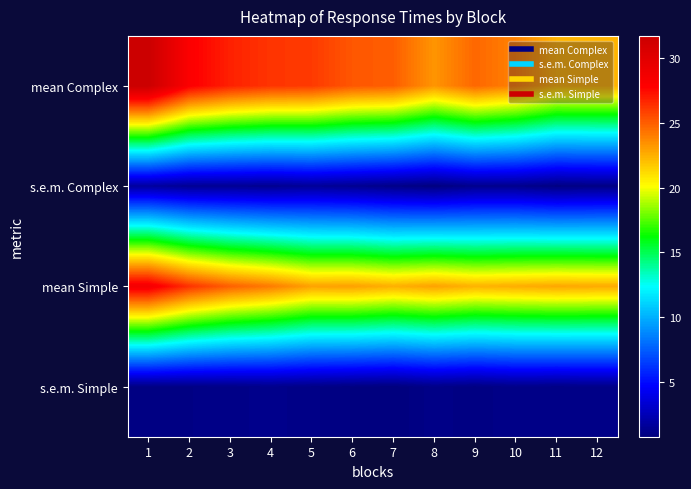

How many series are shown in this chart?

4